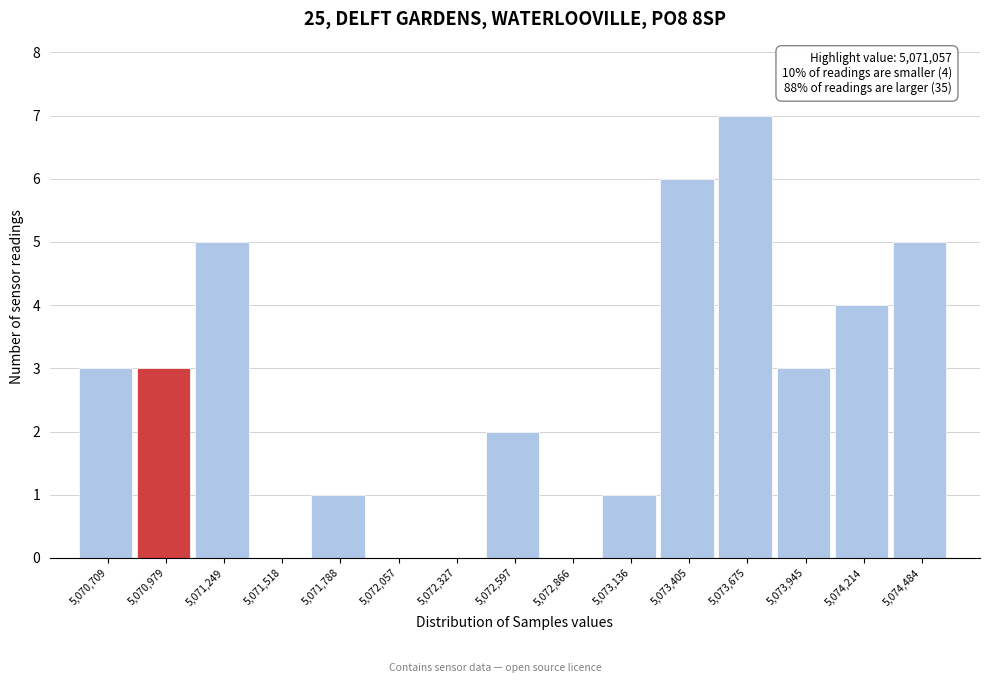

Over which range of the x-axis is the bar tallest?

5073550 to 5073800